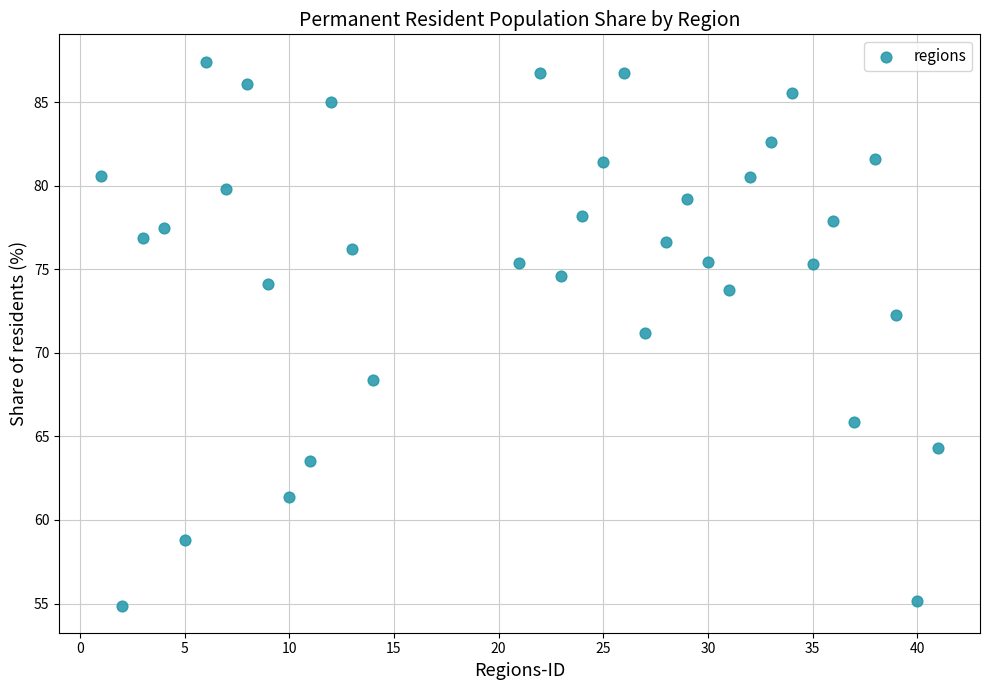

What is the range of Y values (max minus min)?

32.6